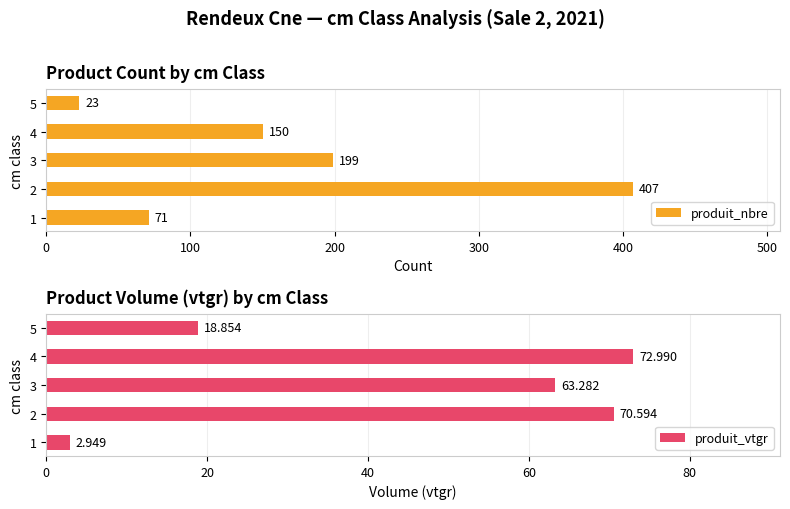

Does the chart contain stacked bars?

No